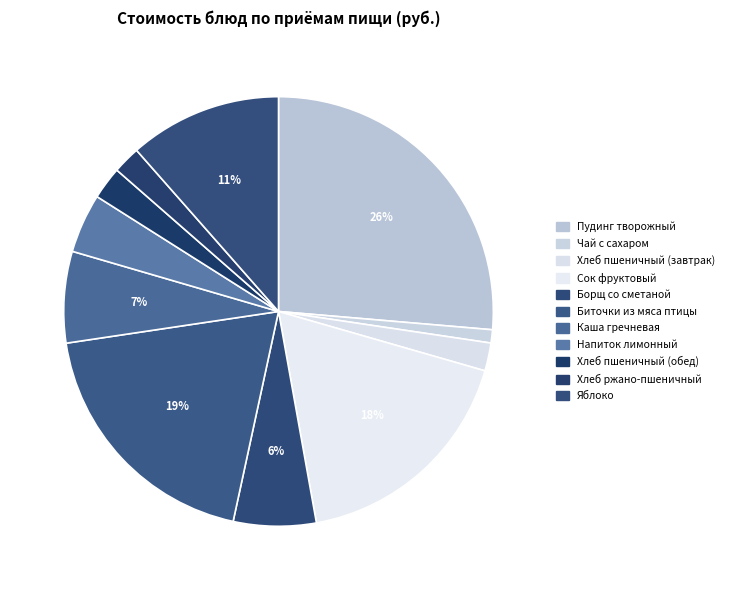

Which category has the smallest portion of the pie?

Чай с сахаром